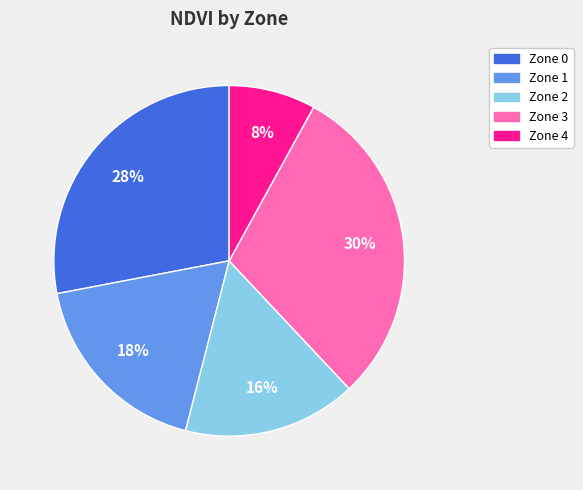

What is the ratio of the value at Zone 1 to the value at Zone 3?

0.6